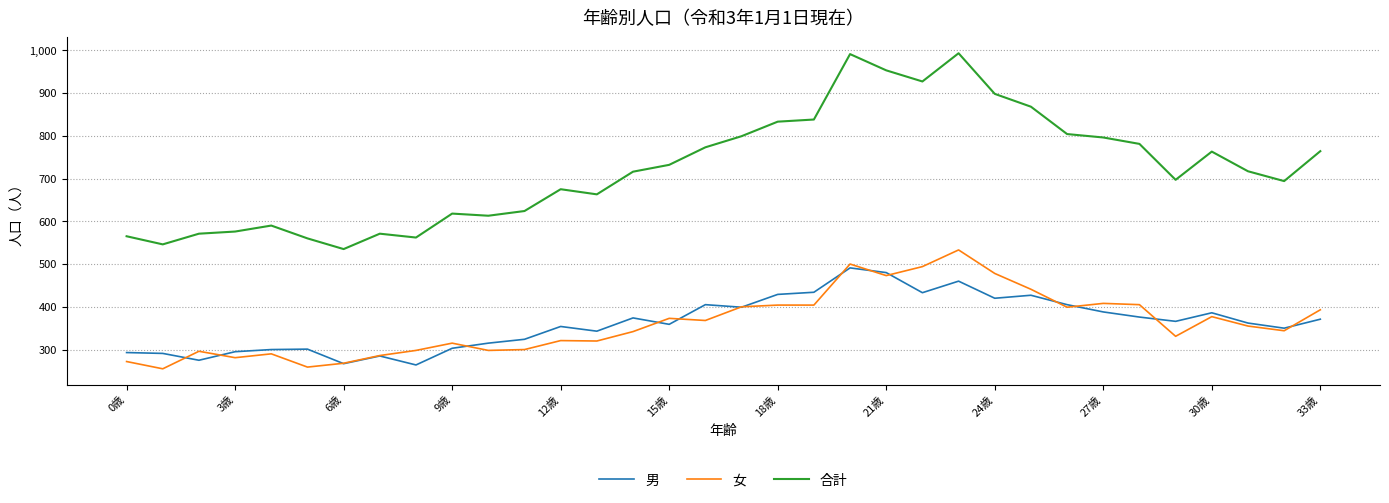

Does the chart have visible grid lines?

Yes